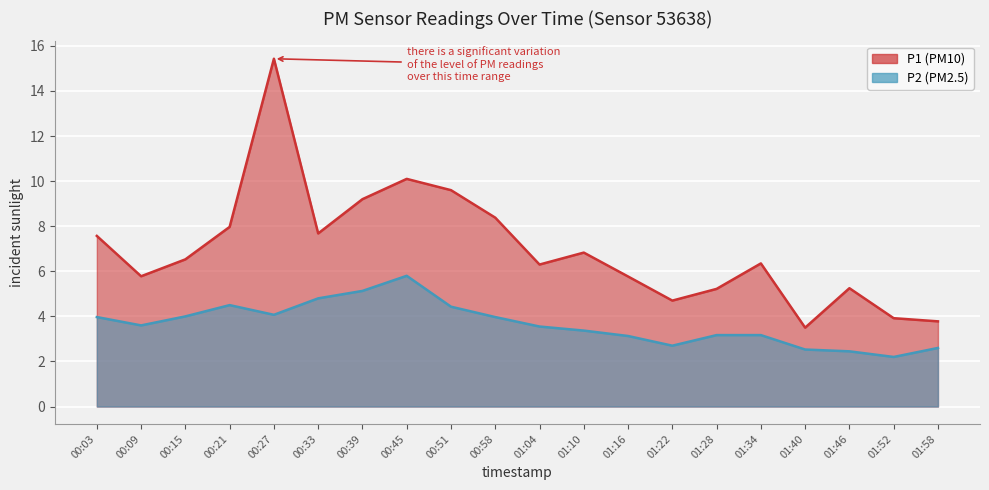

What is the maximum value for P2?

5.8